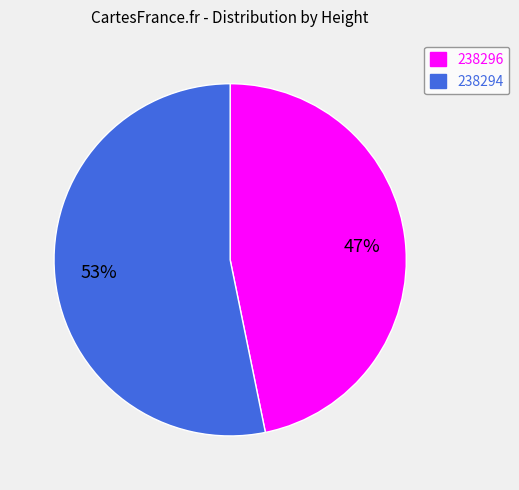

Combined, do 238296 and 238294 account for over 50%?

Yes